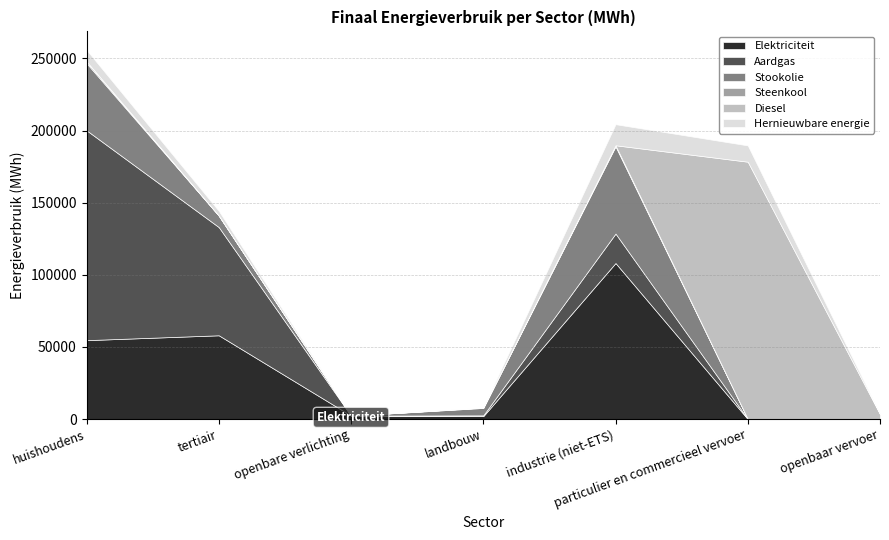

At which category does Aardgas reach its first local peak?

industrie (niet-ETS)